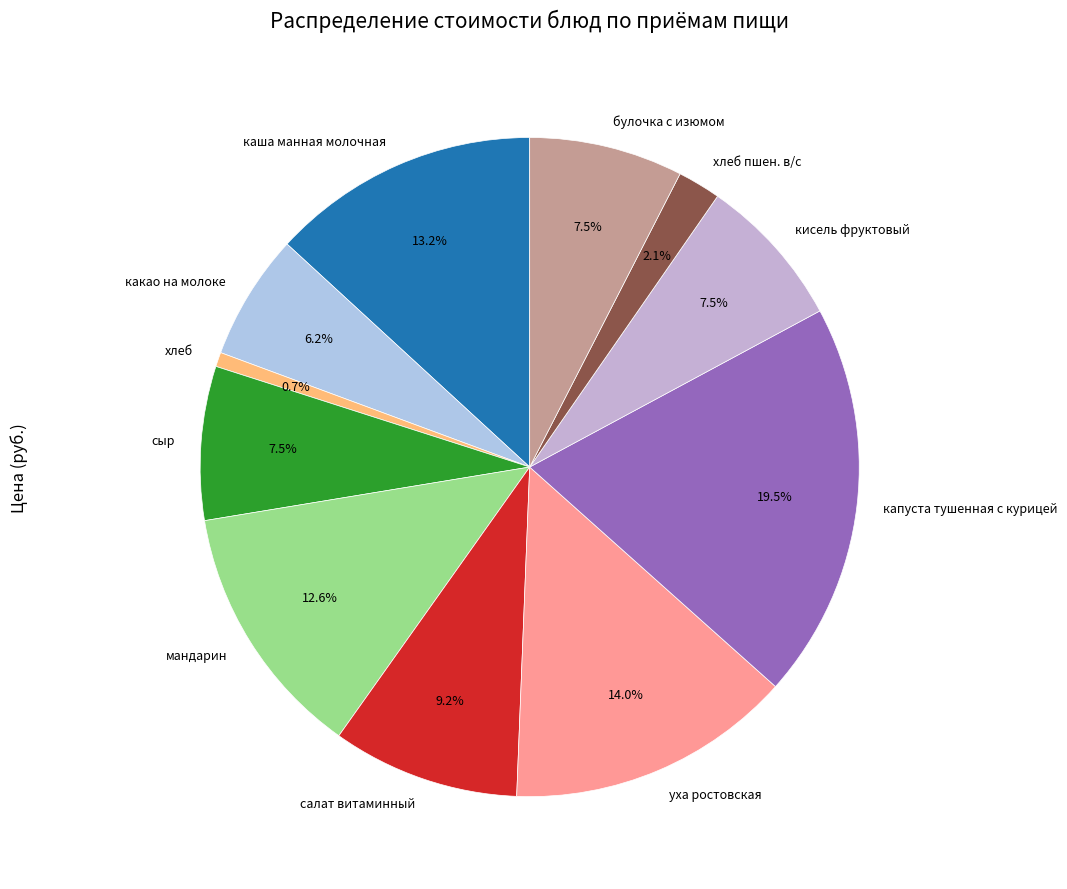

Does салат витаминный account for over 50% of the chart?

No